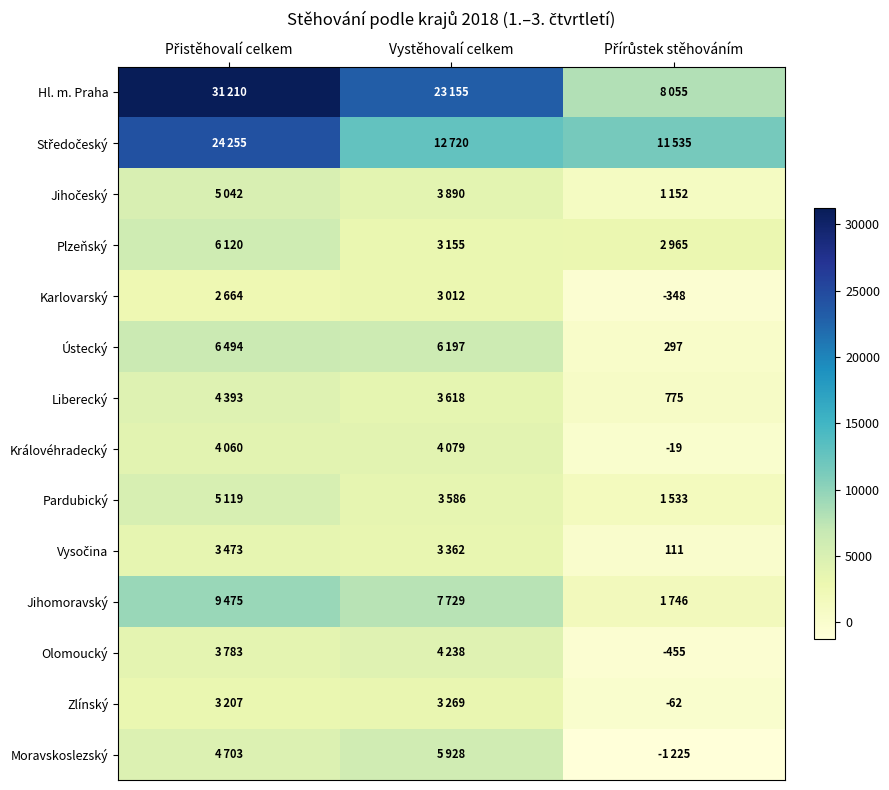

What is the minimum value for Zlínský?

-62